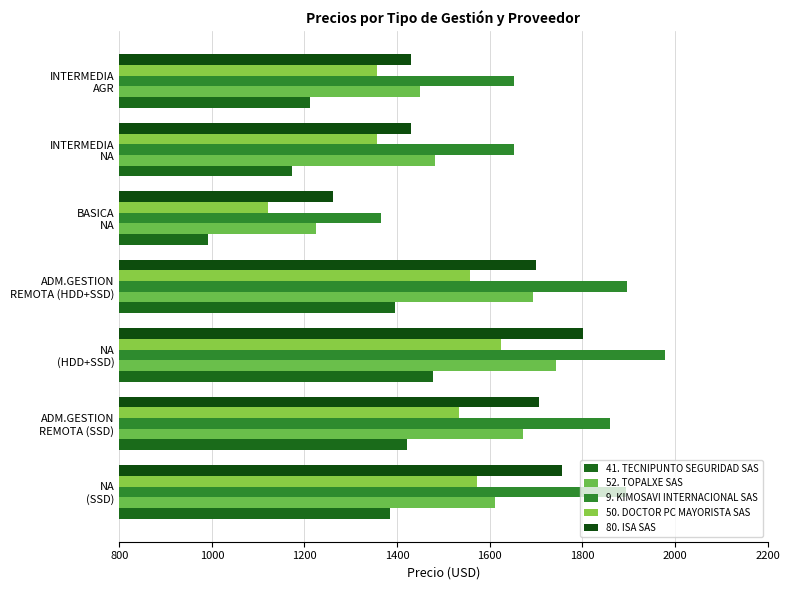

What are all the series names shown in the legend?

41. TECNIPUNTO SEGURIDAD SAS, 52. TOPALXE SAS, 9. KIMOSAVI INTERNACIONAL SAS, 50. DOCTOR PC MAYORISTA SAS, 80. ISA SAS